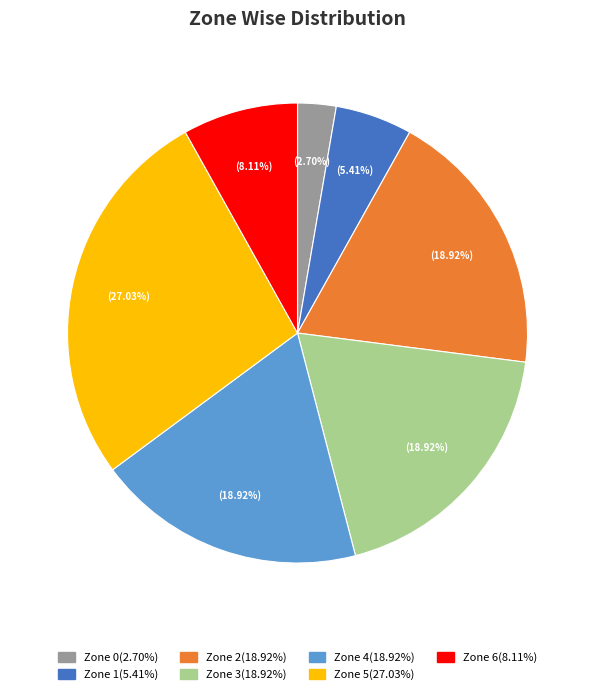

Which category has the biggest portion of the pie?

Zone 5